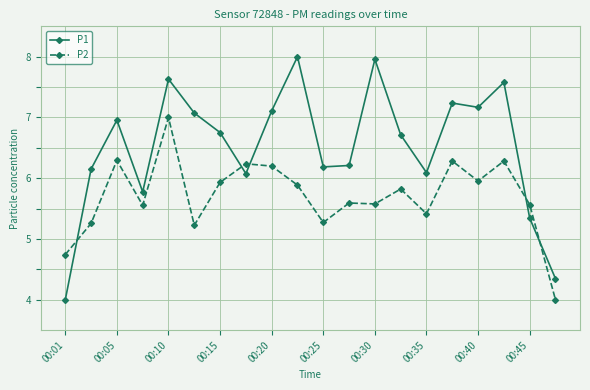

Does the chart have visible grid lines?

Yes